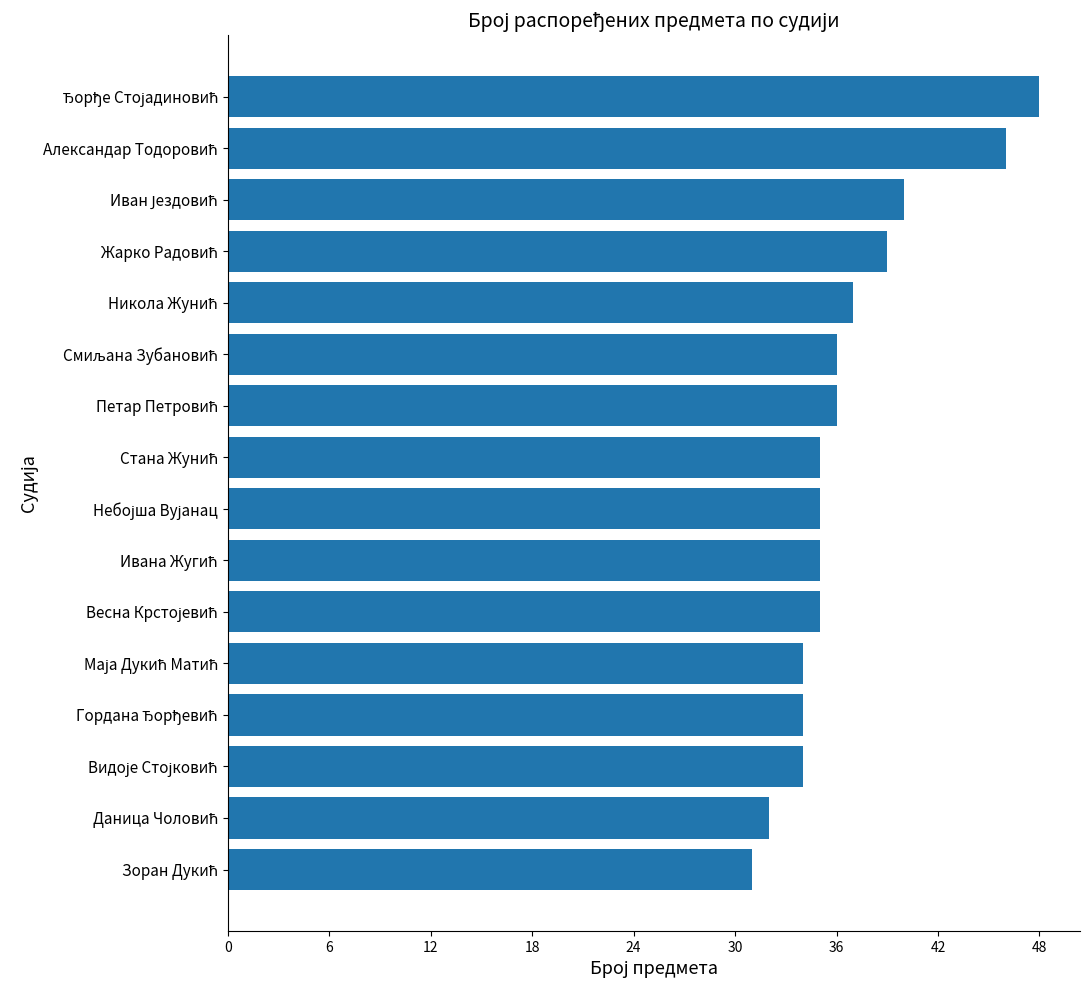

What is the minimum value shown in the chart?

31